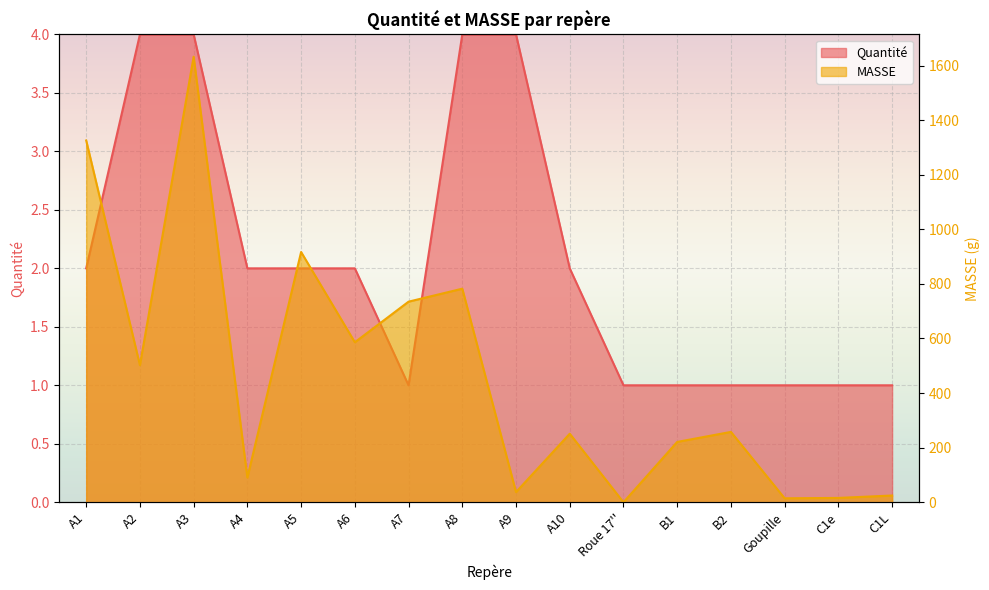

Reading left to right, extract all data points from this chart.

Quantité: A1=2.0	A2=4.0	A3=4.0	A4=2.0	A5=2.0	A6=2.0	A7=1.0	A8=4.0	A9=4.0	A10=2.0	Roue 17''=1.0	B1=1.0	B2=1.0	Goupille=1.0	C1e=1.0	C1L=1.0
MASSE: A1=1325.3	A2=502.2	A3=1632.2	A4=90.6	A5=916.8	A6=586.1	A7=734.9	A8=782.4	A9=37.2	A10=251.1	Roue 17''=0.0	B1=221.0	B2=257.7	Goupille=14.5	C1e=15.9	C1L=24.7